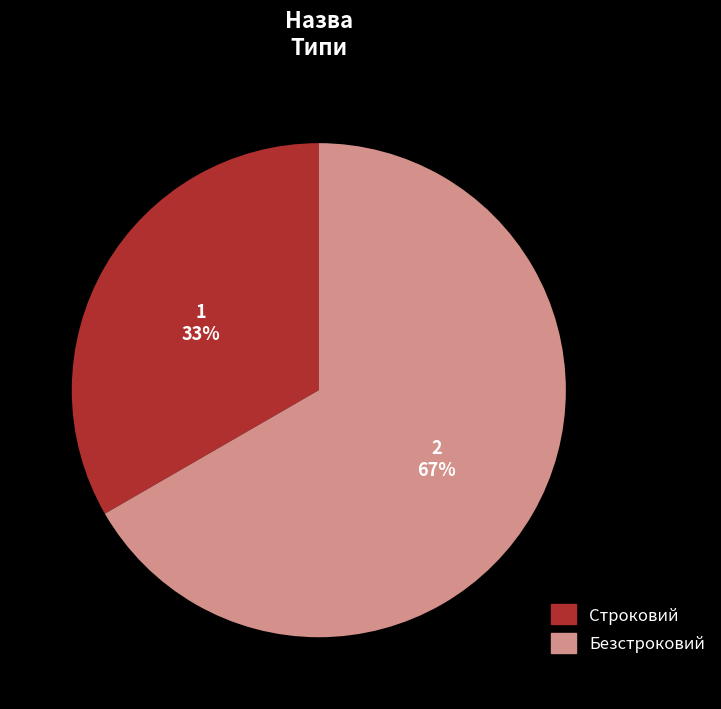

Is it true that Строковий is 22% of the pie?

False